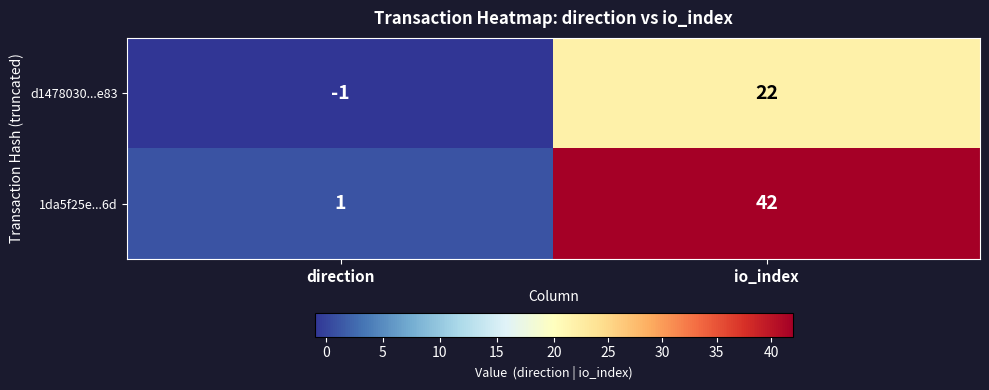

Which series has the largest range (max minus min)?

1da5f25e...6d